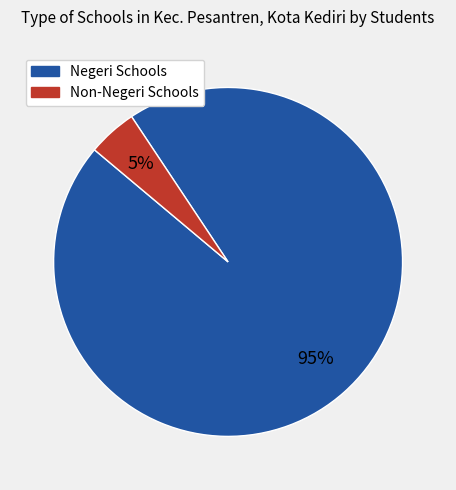

Is there a majority slice in this chart?

Yes